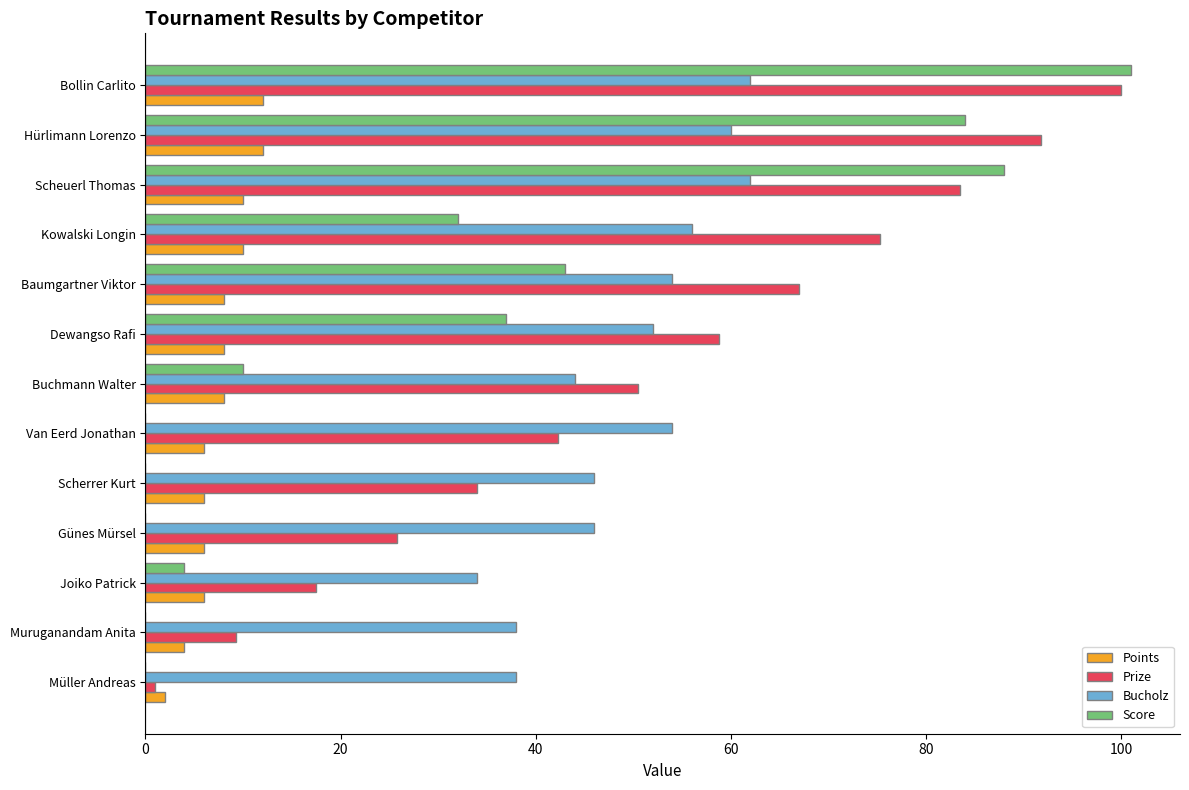

What is the maximum value shown in the chart?

101.0